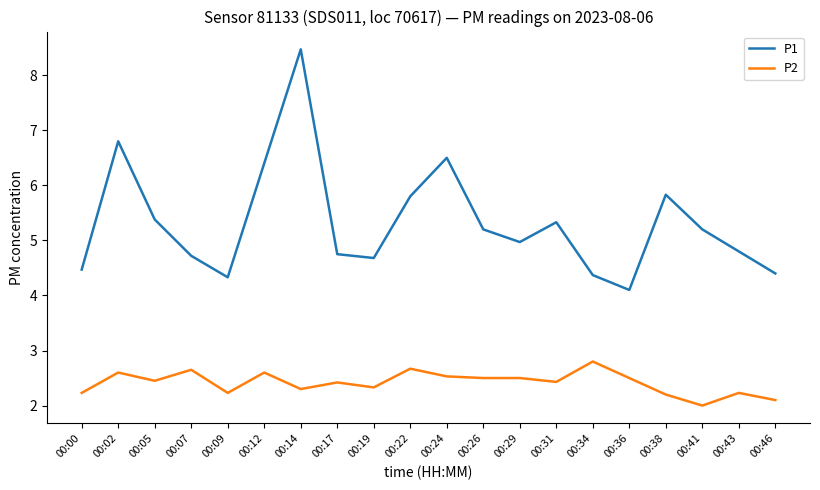

What is the difference between the P2 values at 00:14 and 00:00?

0.1